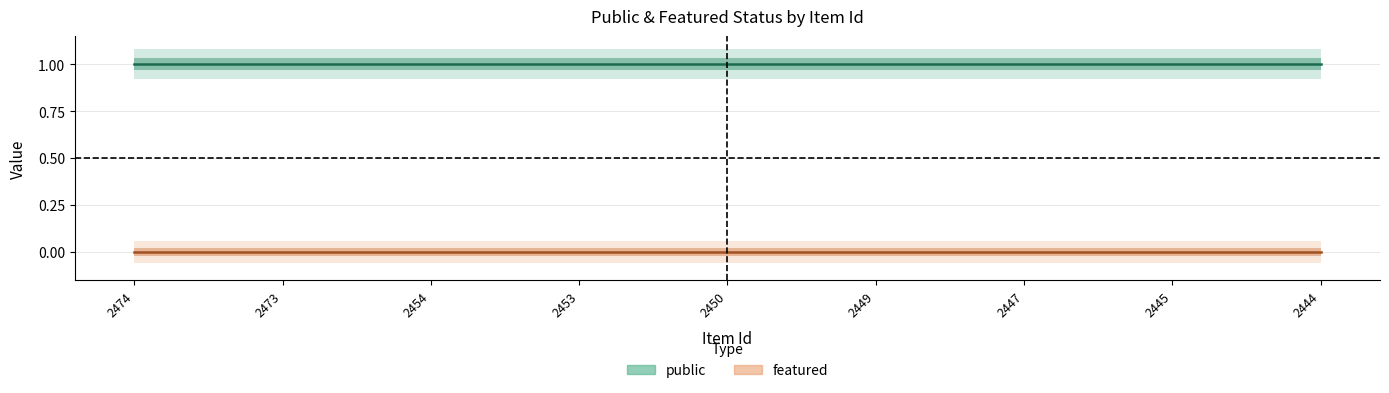

At which category is the sum across all series the highest?

2474